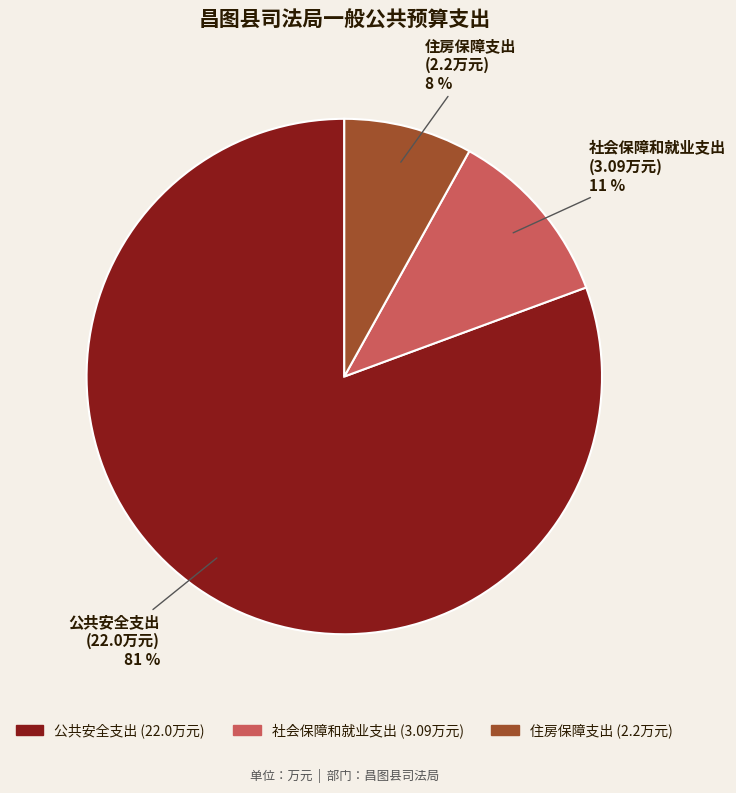

Between 社会保障和就业支出 and 住房保障支出, which is larger?

社会保障和就业支出